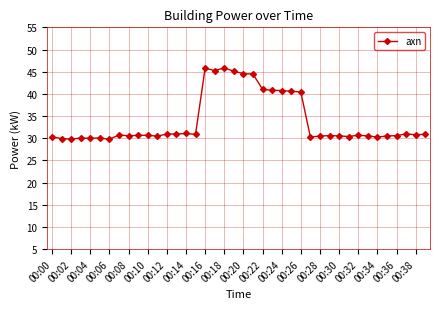

What is the average value?

34.0